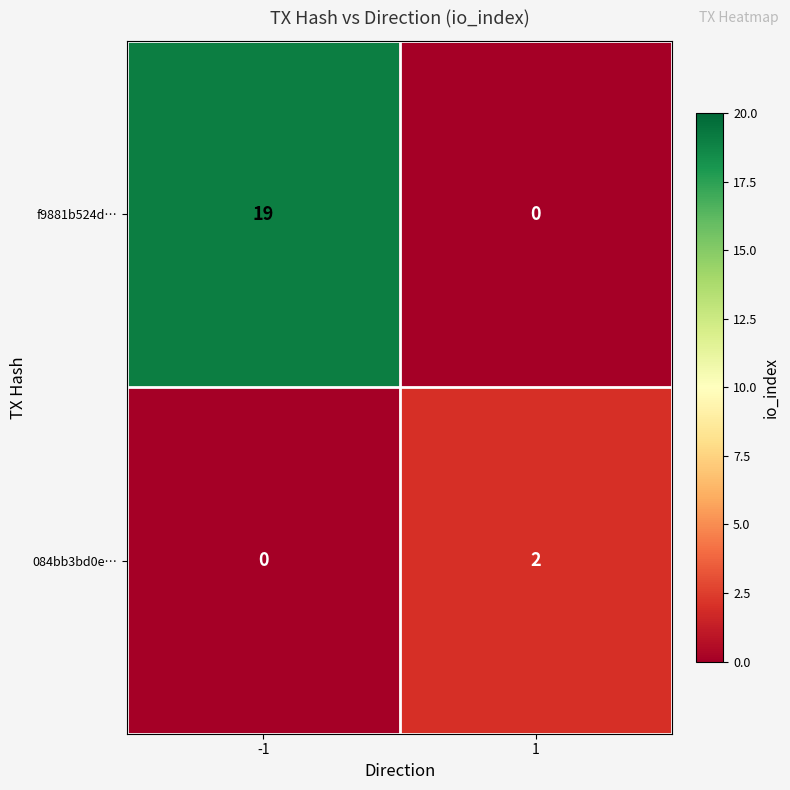

Reading left to right, what are all the values shown in this chart?

f9881b524d…: 19	0
084bb3bd0e…: 0	2